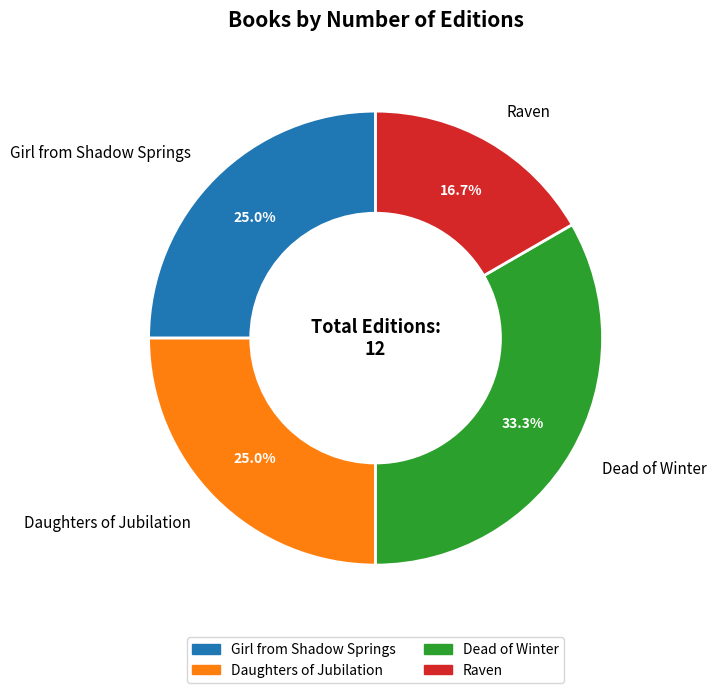

What is the ratio of the value at Girl from Shadow Springs to the value at Raven?

1.5